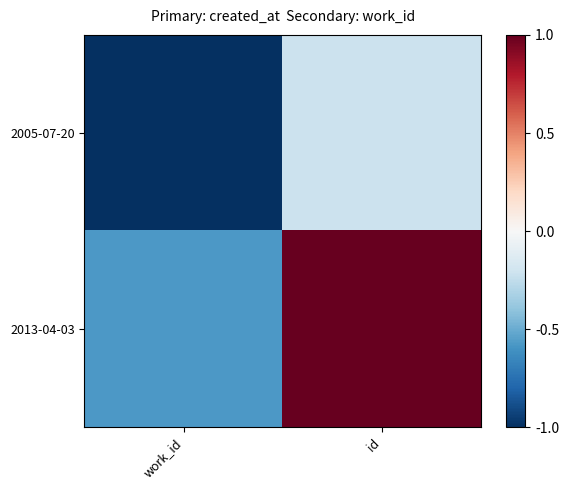

Which series has the largest range (max minus min)?

2013-04-03